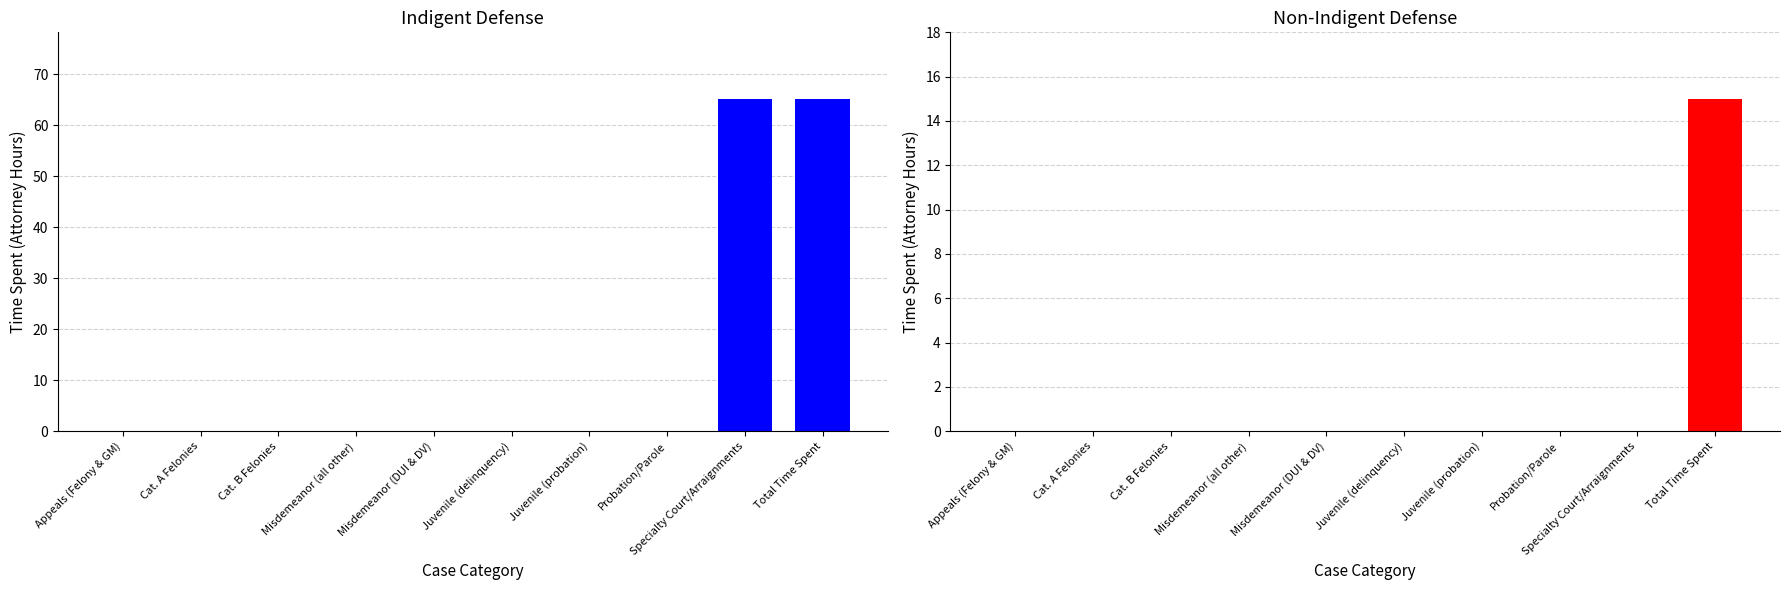

What is the label of the 10th bar from the left?

Total Time Spent